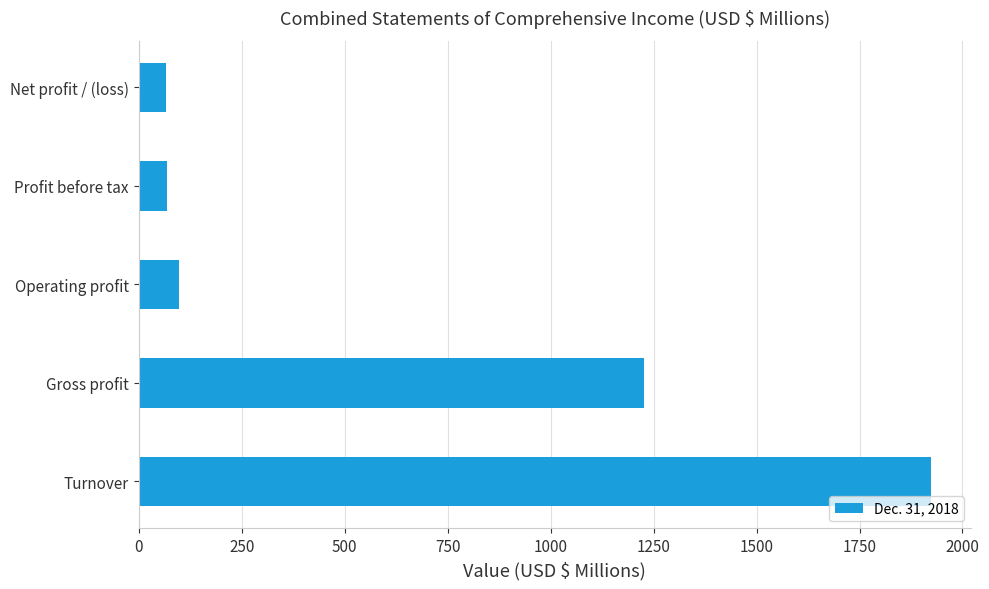

Read the value at Net profit / (loss).

65.8